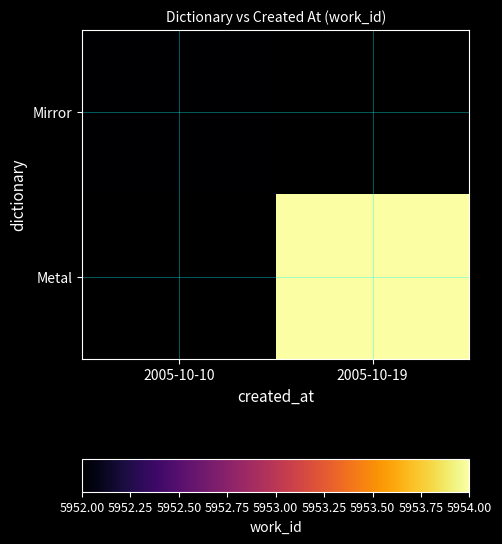

What is the smallest value displayed?

5952.0